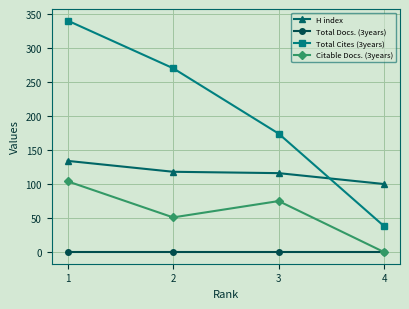

How many values in Citable Docs. (3years) are above zero?

3